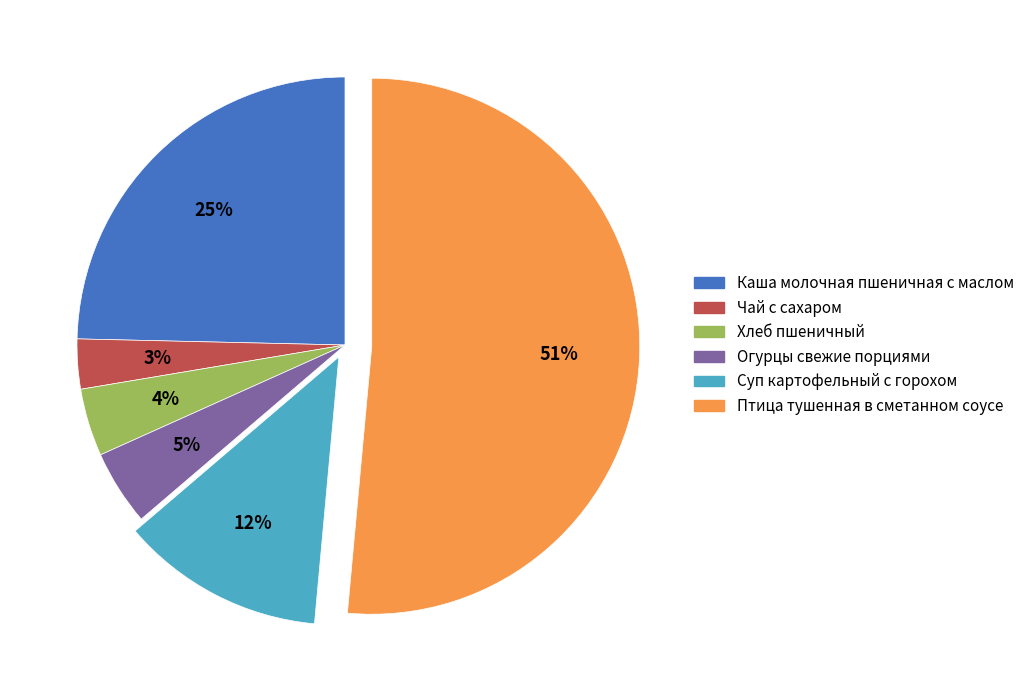

Do Суп картофельный с горохом and Хлеб пшеничный together represent more than half of the pie?

No